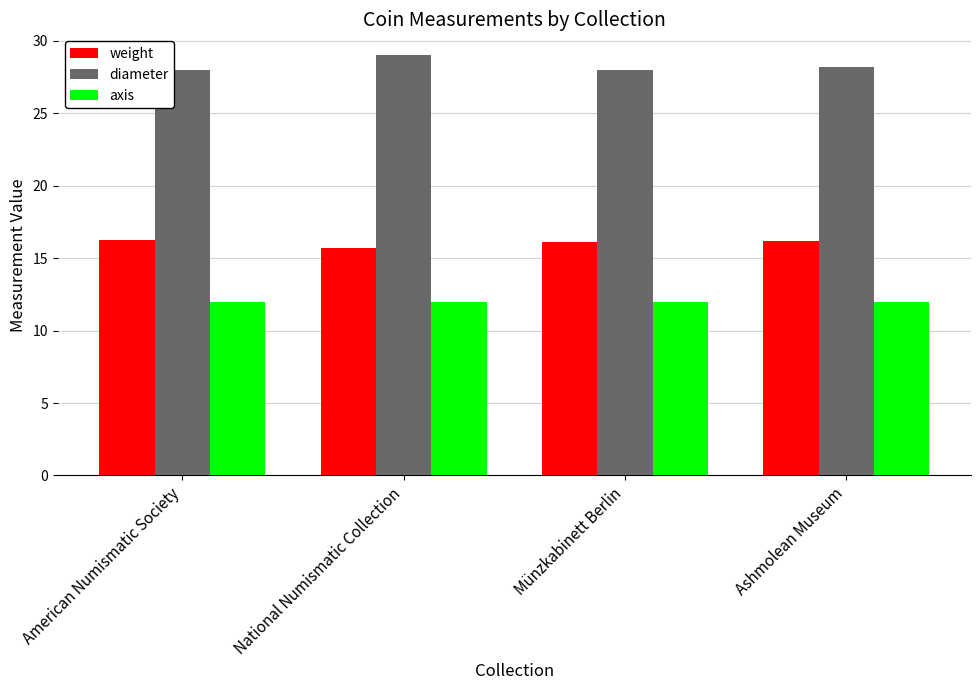

What is the difference between the maximum and minimum values in the diameter series?

1.0